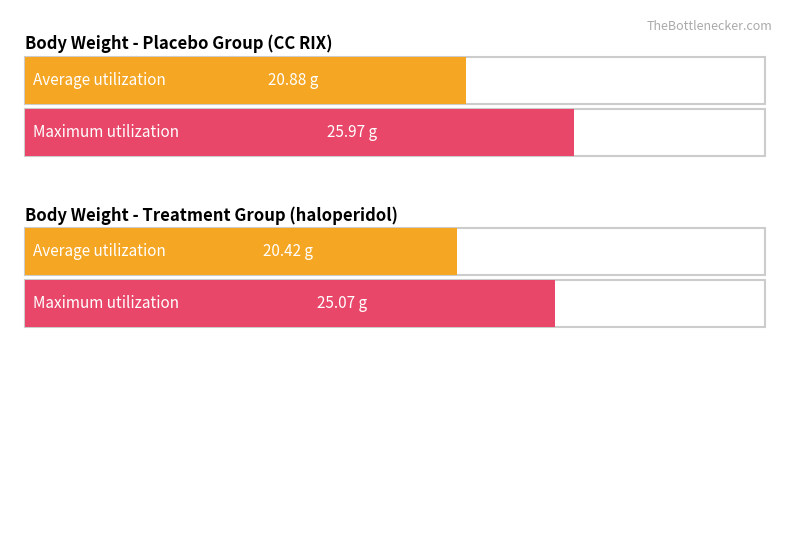

How many data points in Maximum utilization are less than 496?

2